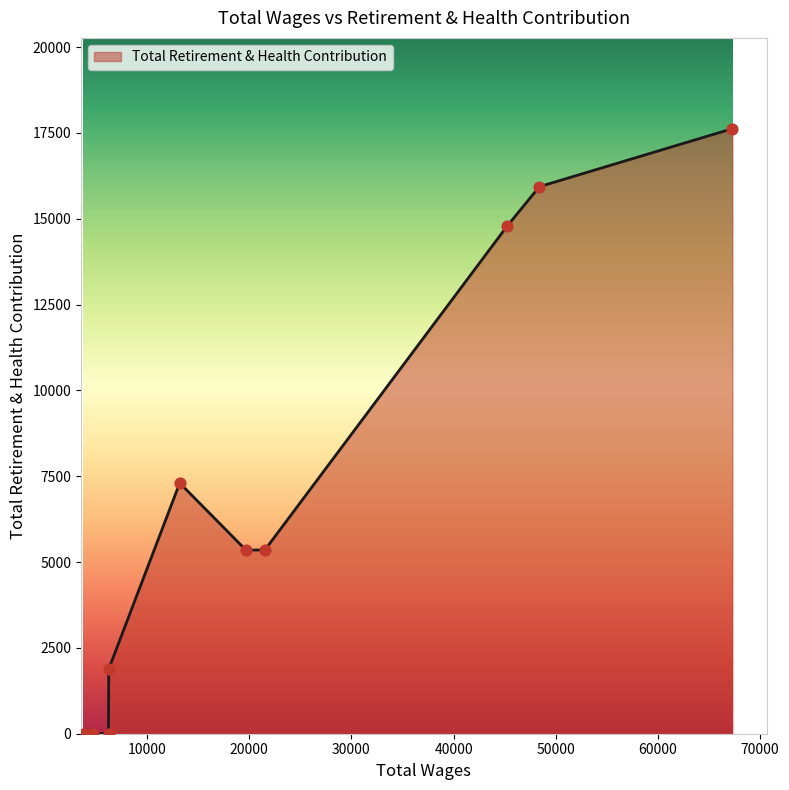

What is the difference between the maximum and minimum values?

17624